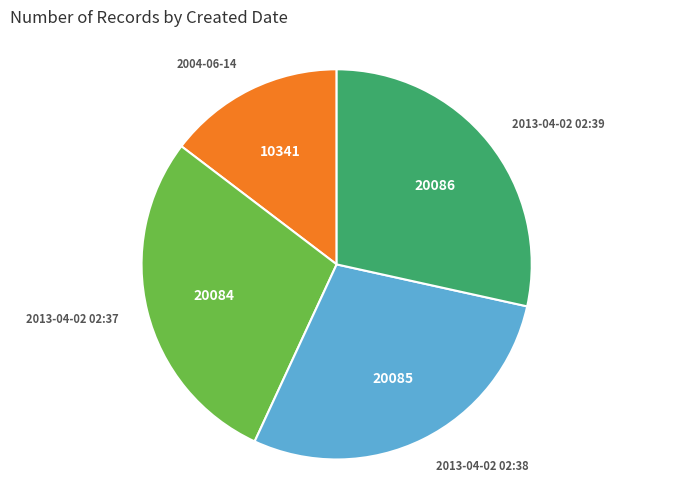

Is it true that 2013-04-02 02:39 is 23% of the pie?

False